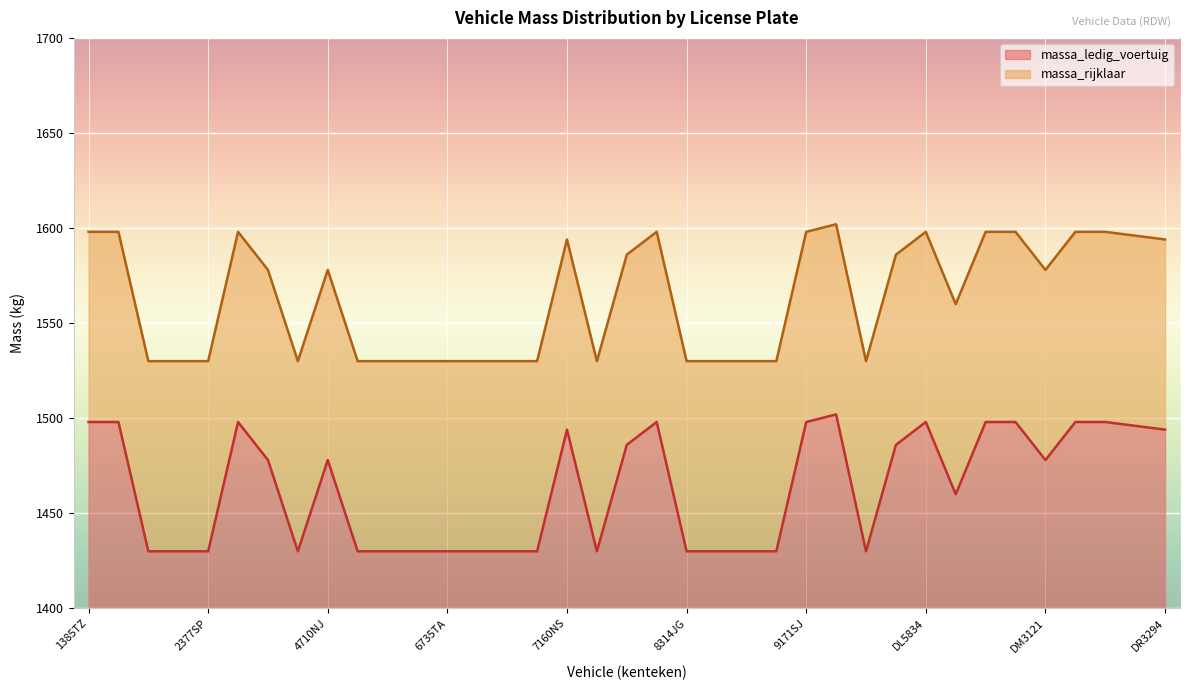

True or false: massa_rijklaar and massa_ledig_voertuig intersect in this chart.

False